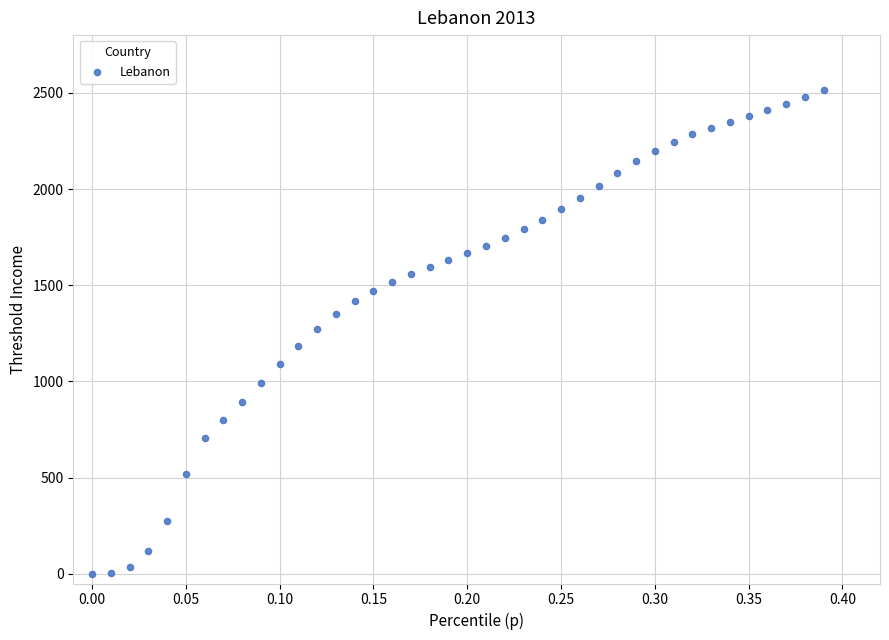

What is the range of Y values (max minus min)?

2514.2